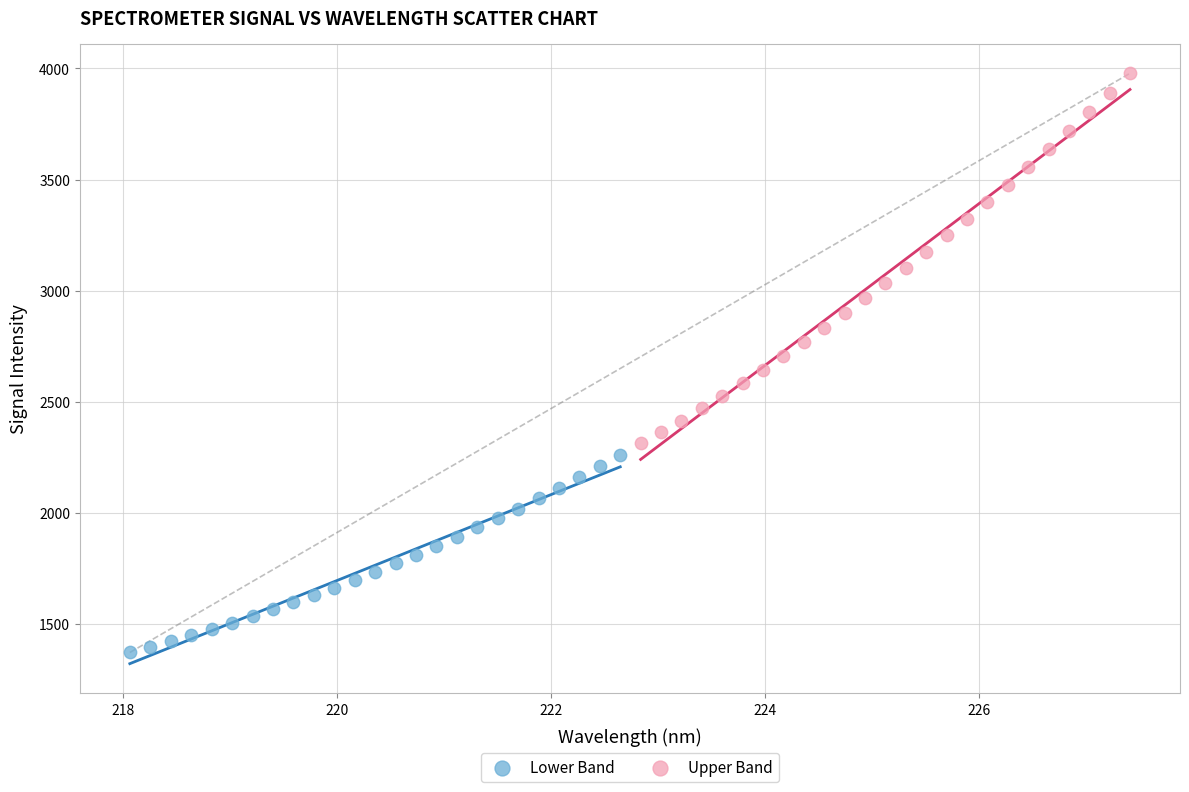

Which series has the widest spread of Y values?

Upper Band